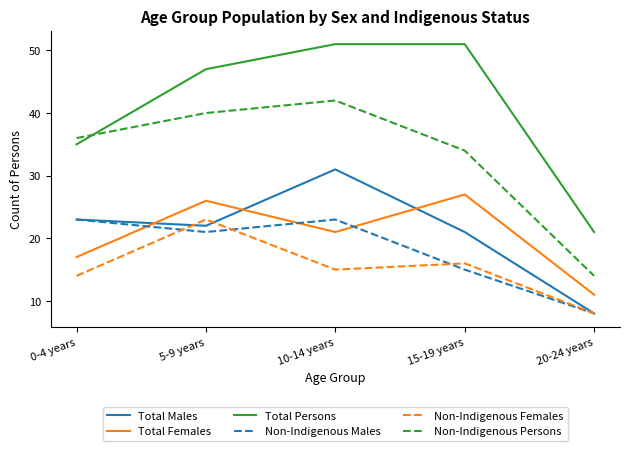

In Total Males, how many points are higher than both neighbors (excluding endpoints)?

1